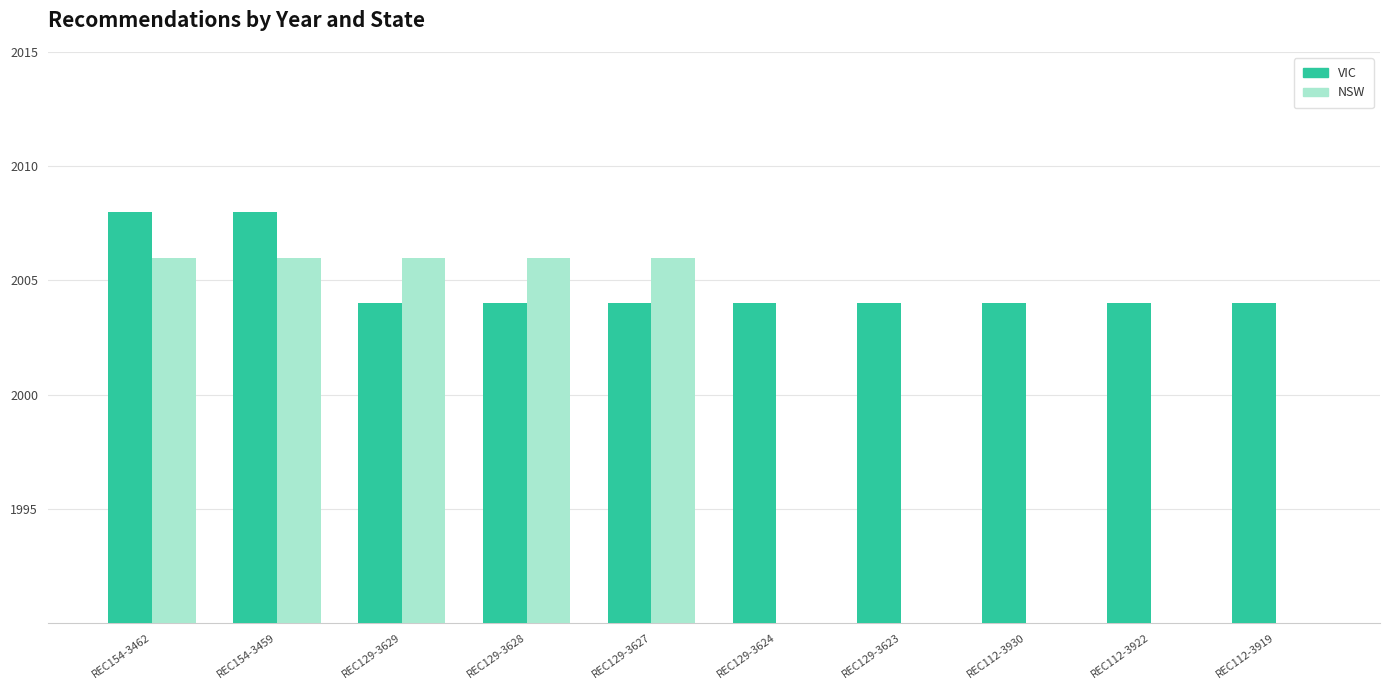

What are all the series names shown in the legend?

VIC, NSW